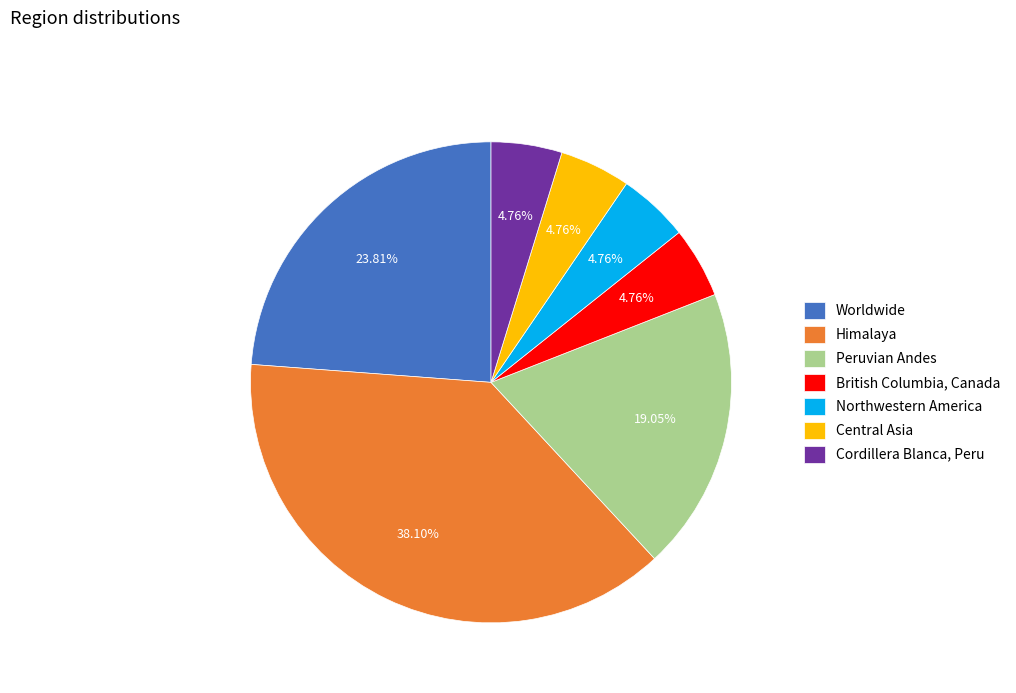

Which category has the biggest portion of the pie?

Himalaya